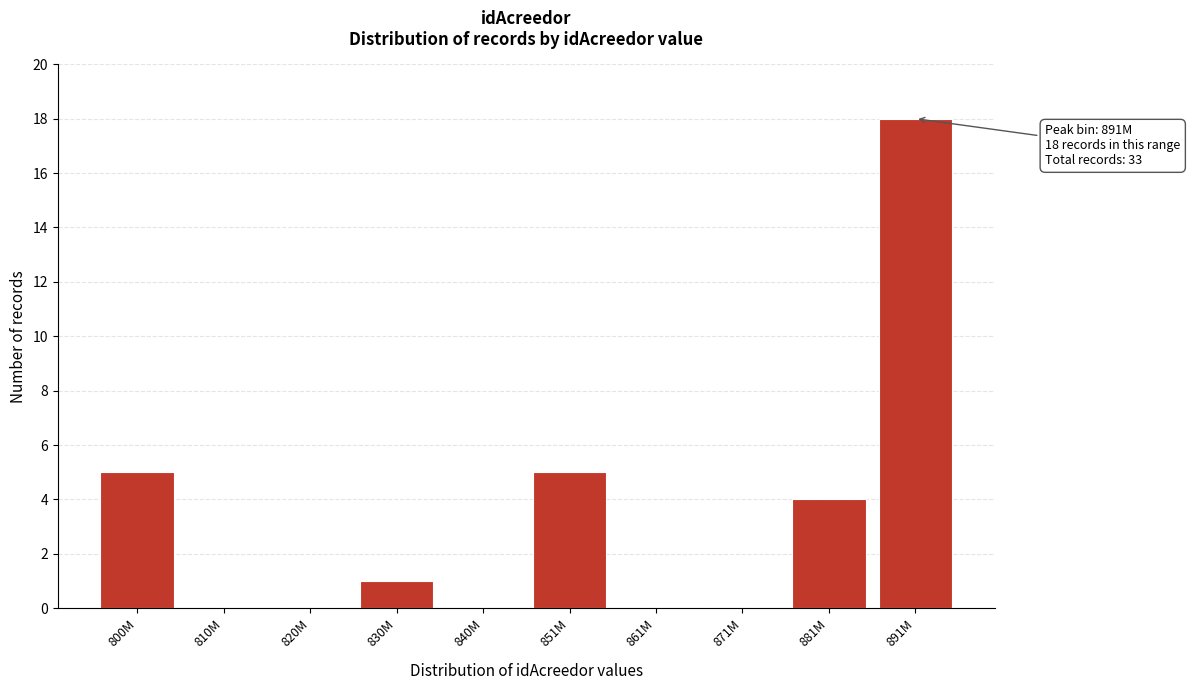

Reading left to right, transcribe all the data shown in this chart.

800M=5	810M=0	820M=0	830M=1	840M=0	851M=5	861M=0	871M=0	881M=4	891M=18